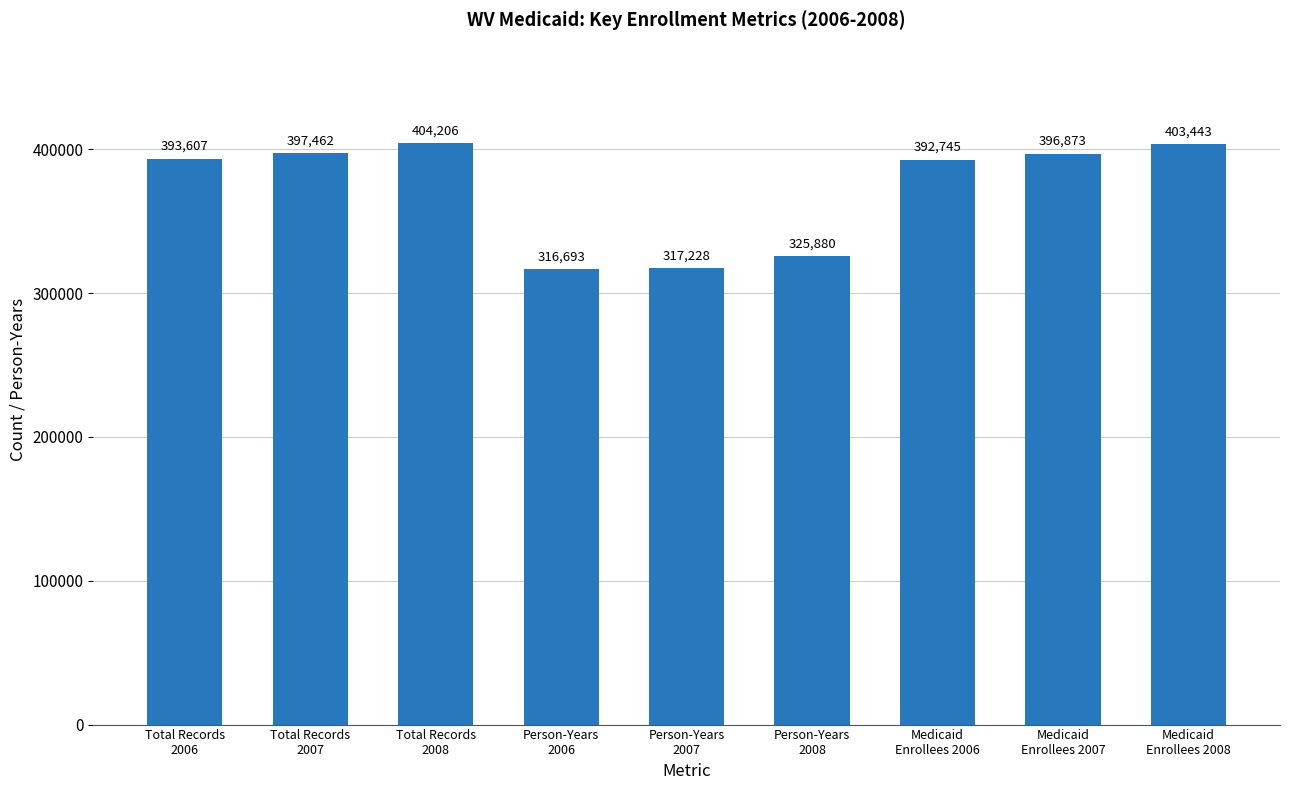

What is the sum of all values?

3348136.8